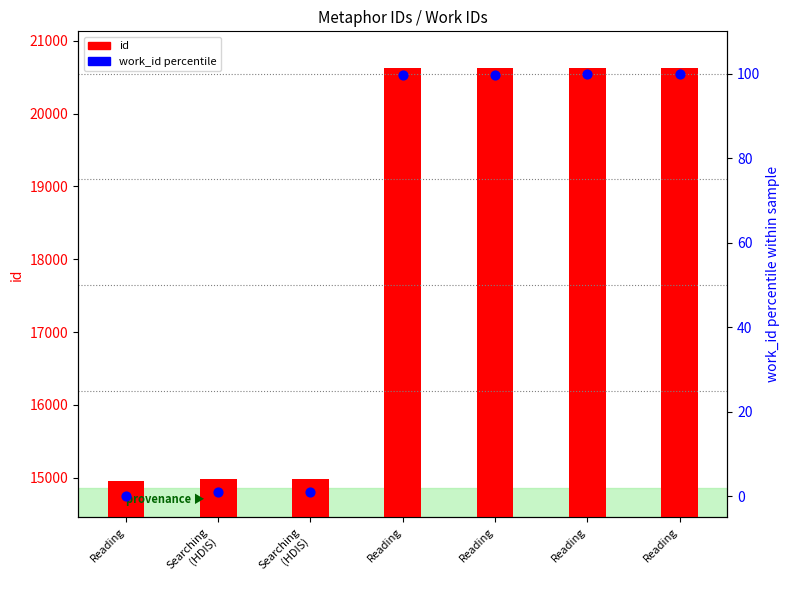

Which series reaches the minimum Y coordinate?

work_id (percentile)